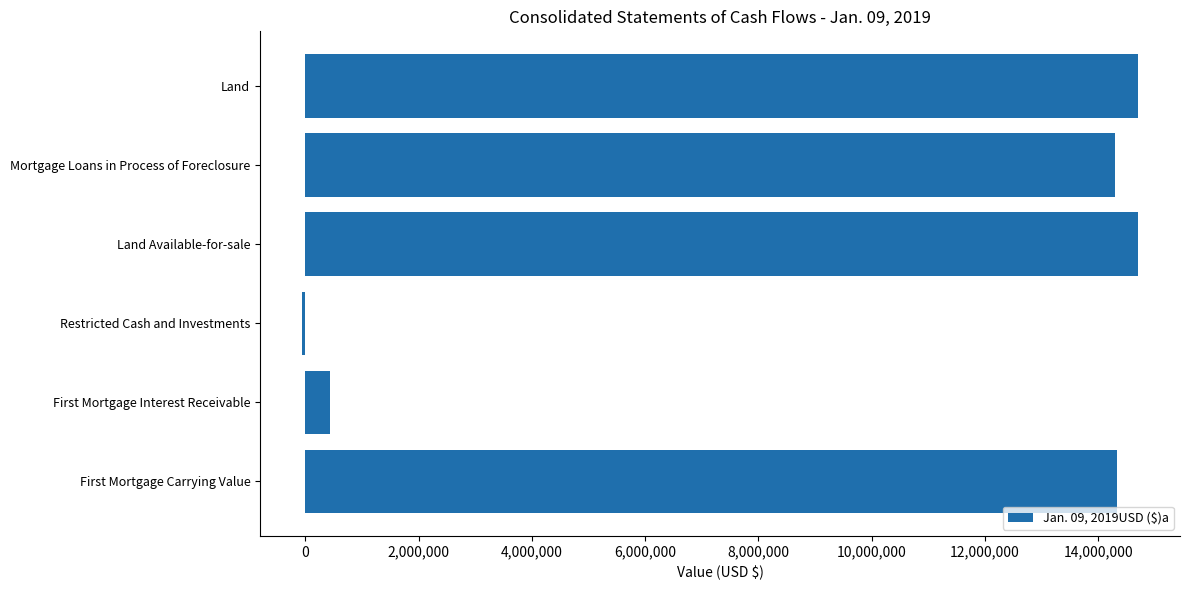

What is the sum of the values at Land Available-for-sale and First Mortgage Interest Receivable?

15142659